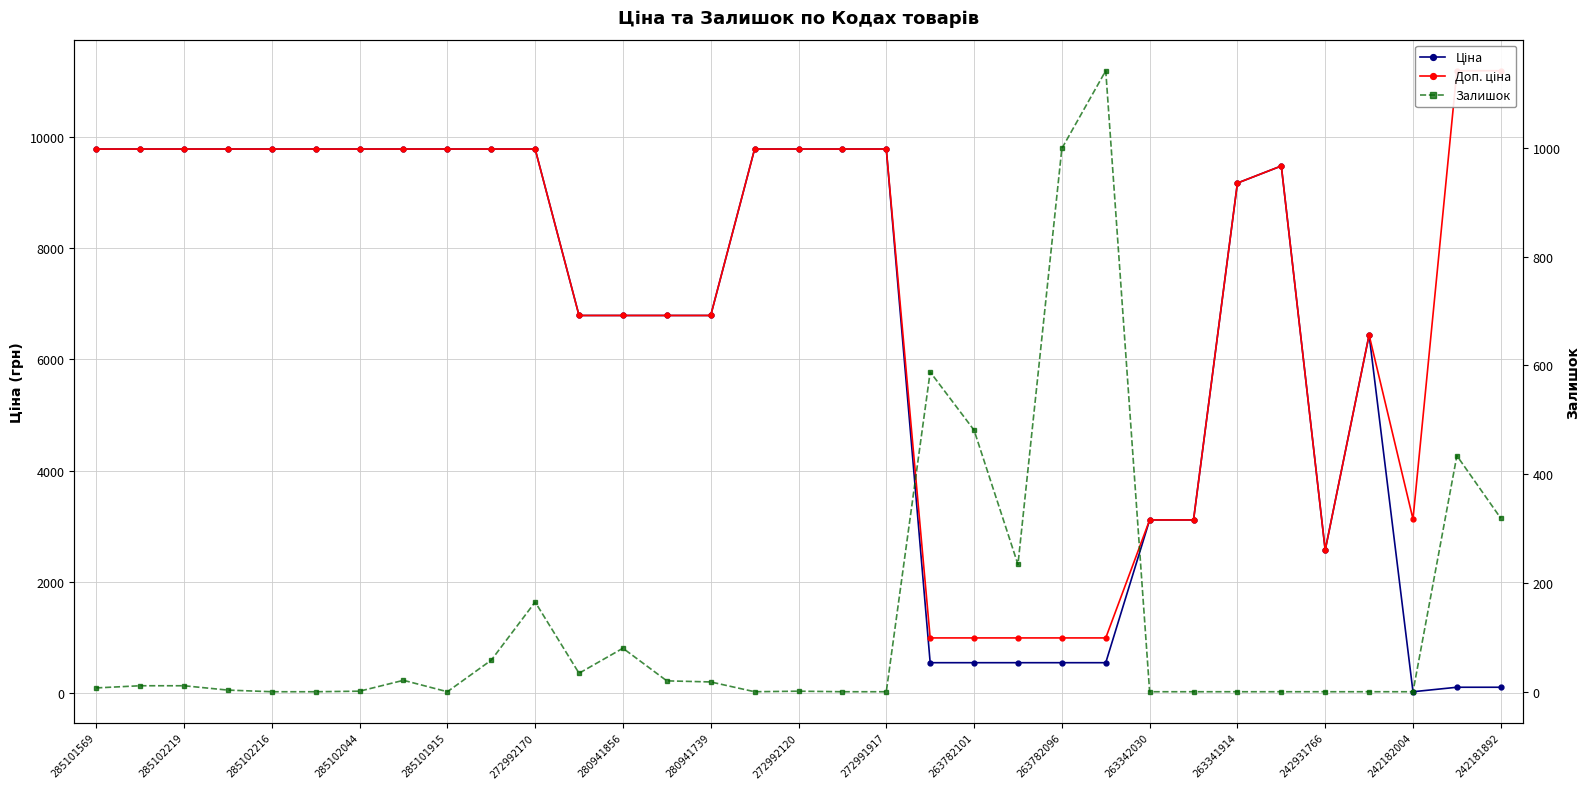

What is the sum of the Доп. ціна values at 32 and 285102219?

20957.5